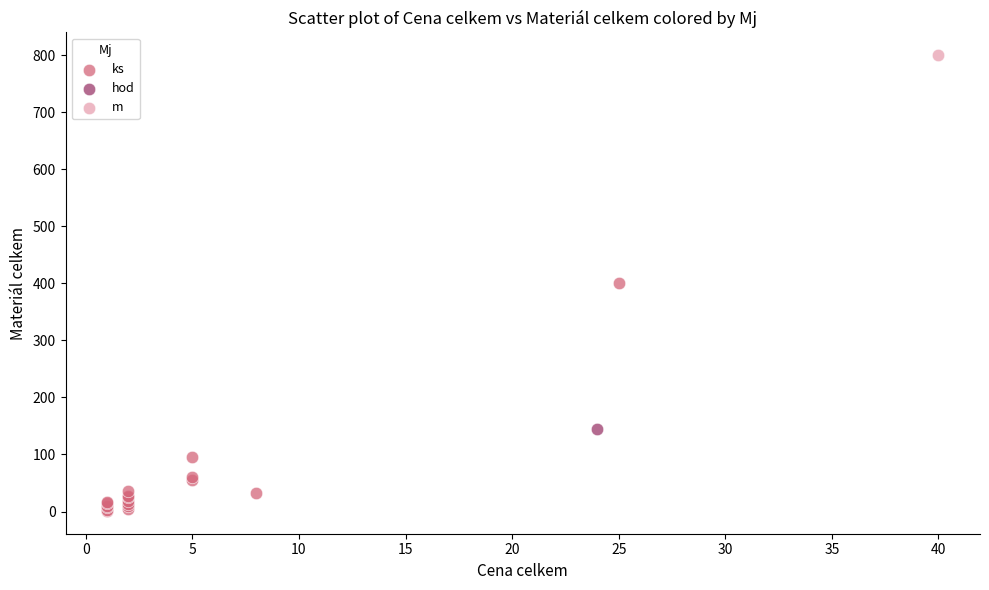

What are all the series names shown in the legend?

ks, hod, m